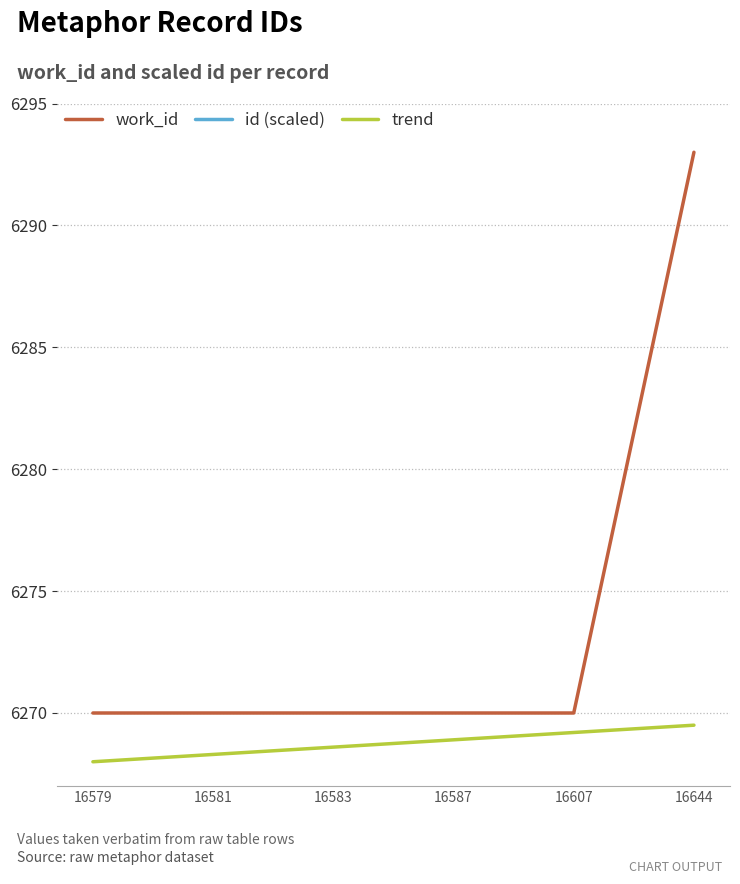

Reading left to right, list all the values displayed in this chart.

work_id: 6270.0	6270.0	6270.0	6270.0	6270.0	6293.0
id (scaled): 12645.0	12645.8	12646.6	12648.1	12655.8	12670.0
trend: 6268.0	6268.3	6268.6	6268.9	6269.2	6269.5